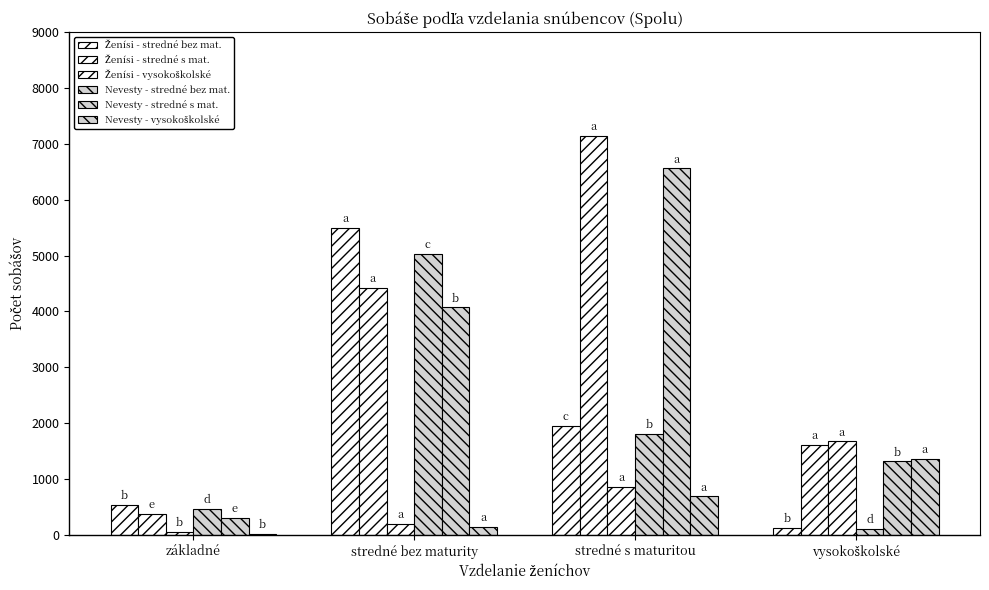

What is the smallest value displayed?

22